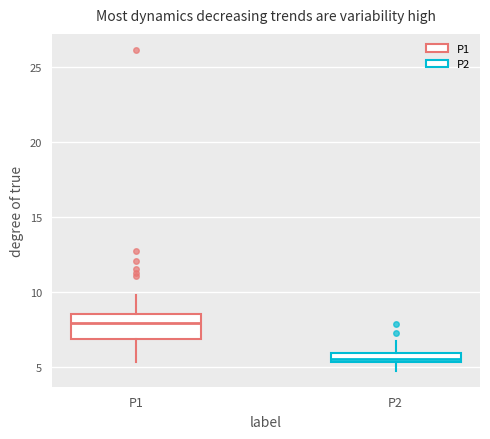

Where does the upper whisker of the box for P1 end on the y-axis? The values are not printed on the chart, so give them approximately, as read against the axis.

10.0